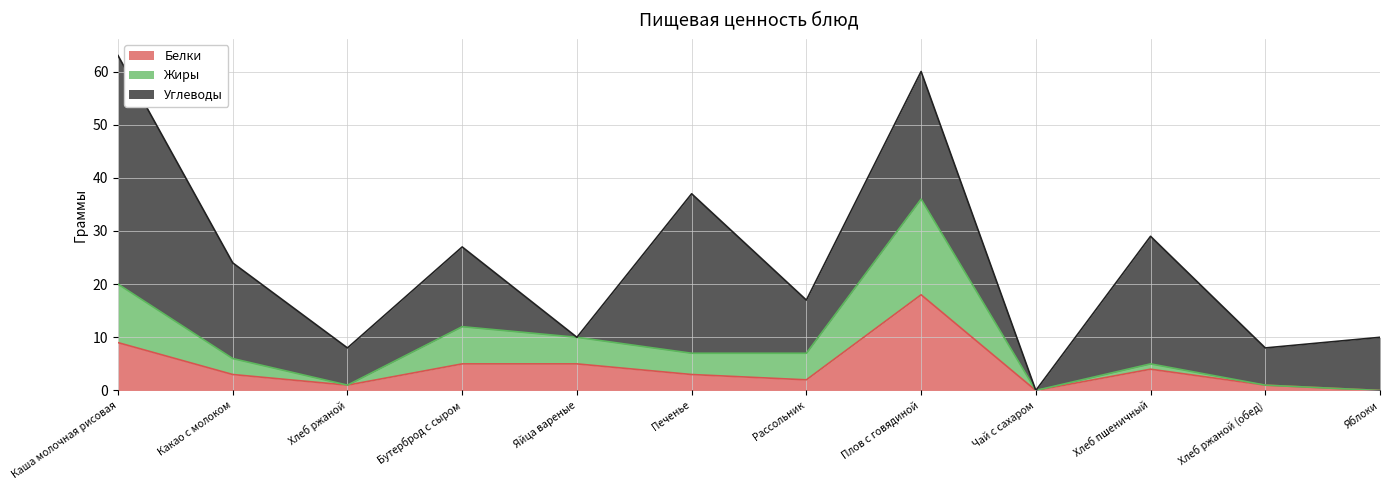

What is the average value of the Белки series?

4